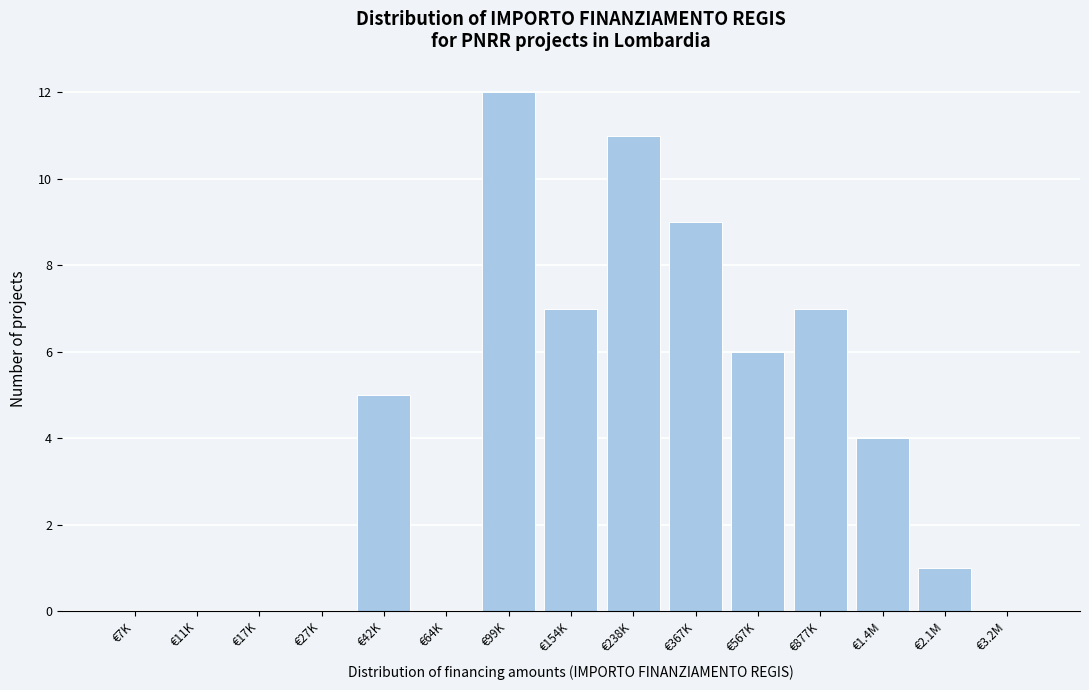

Reading left to right, extract all data points from this chart.

€7K=0	€11K=0	€17K=0	€27K=0	€42K=5	€64K=0	€99K=12	€154K=7	€238K=11	€367K=9	€567K=6	€877K=7	€1.4M=4	€2.1M=1	€3.2M=0